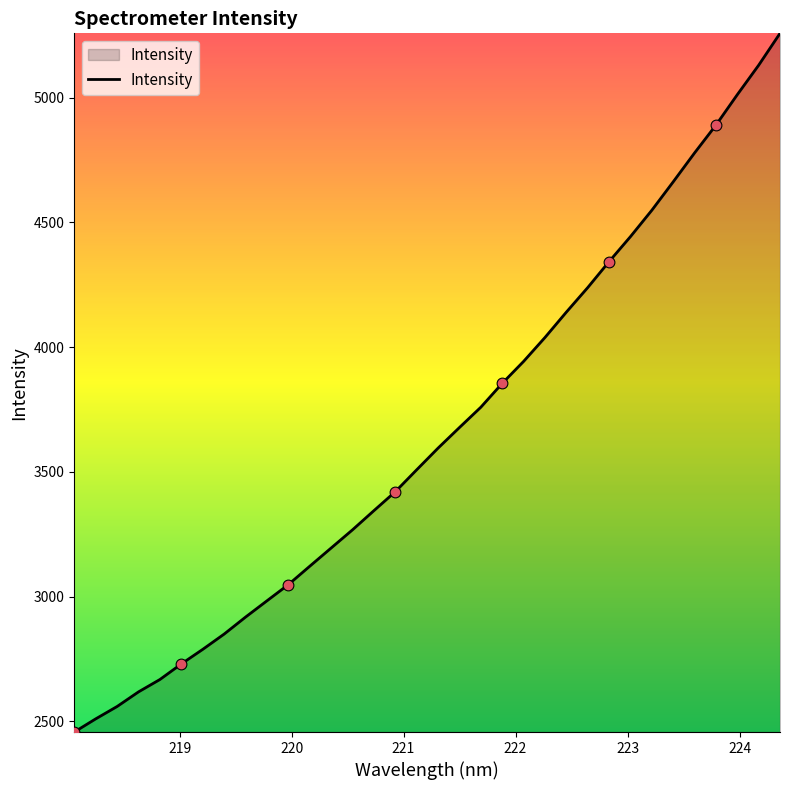

What is the greatest value displayed?

5257.6